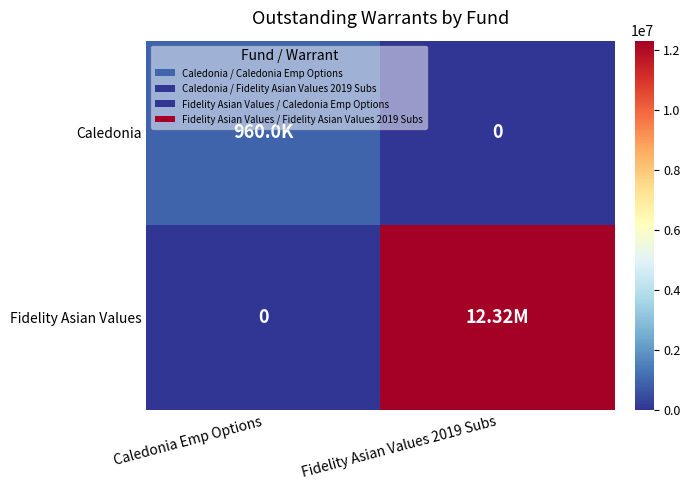

True or false: Caledonia has a value of 256347 at Caledonia Emp Options.

False